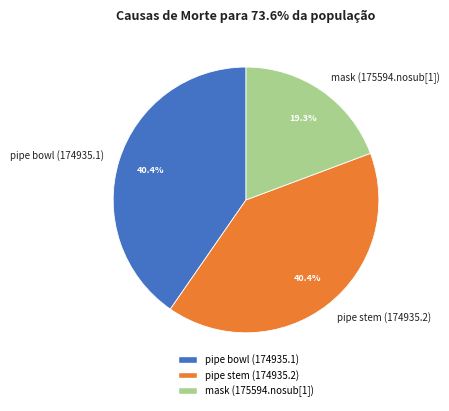

Count the number of slices in the pie.

3